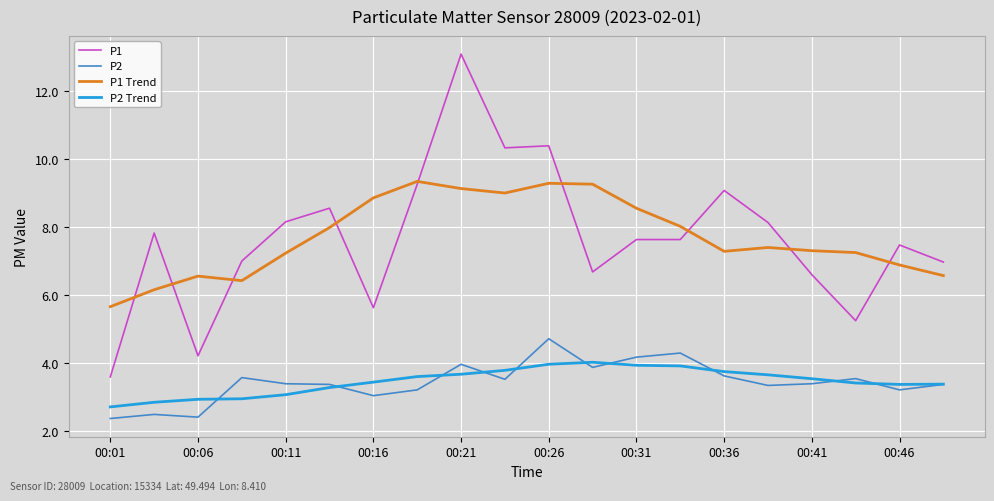

What is the lowest value of the P2 series?

2.4